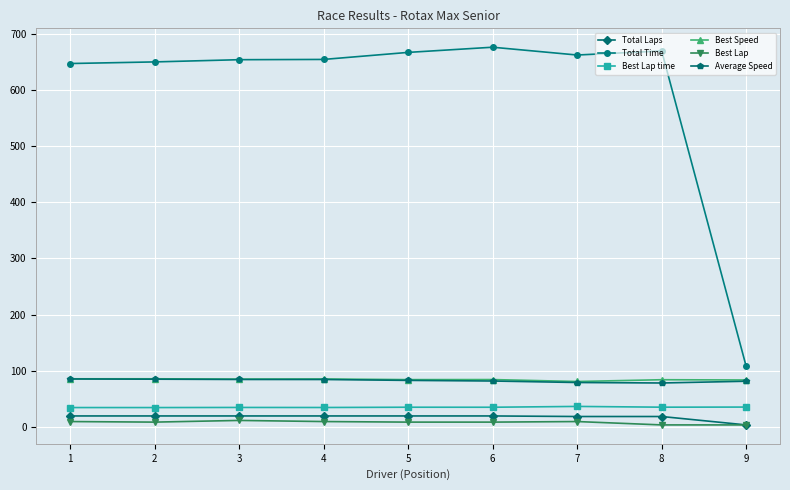

True or false: Total Laps and Best Lap time cross at least once.

False